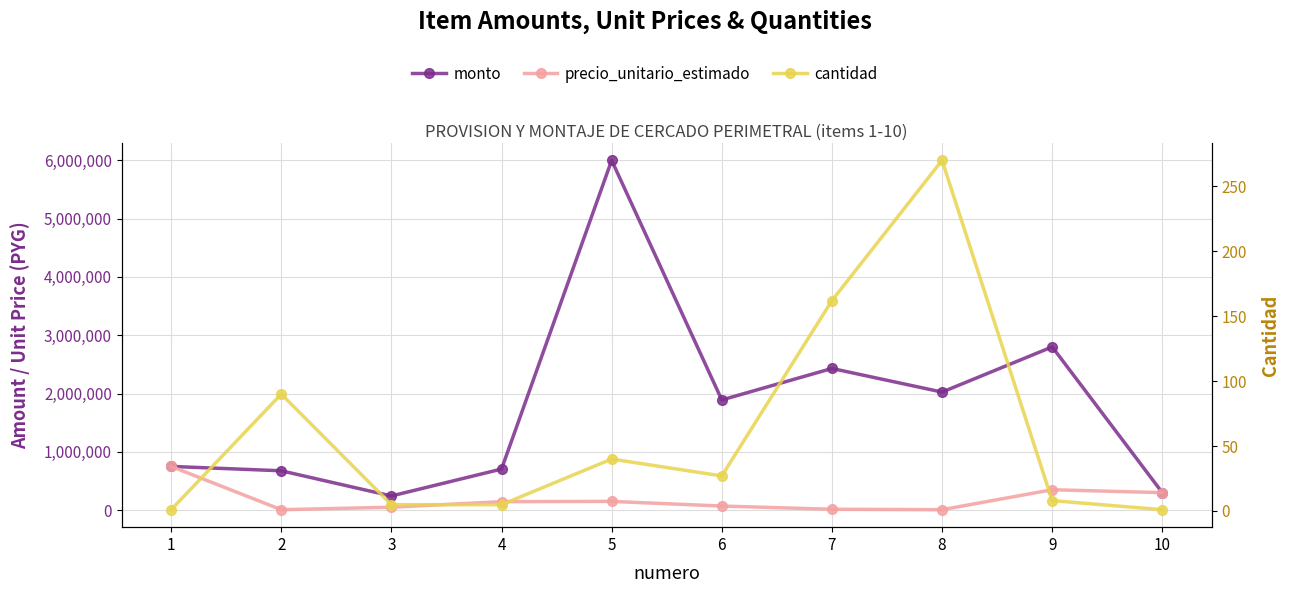

At which label is cantidad closest to 135?

7